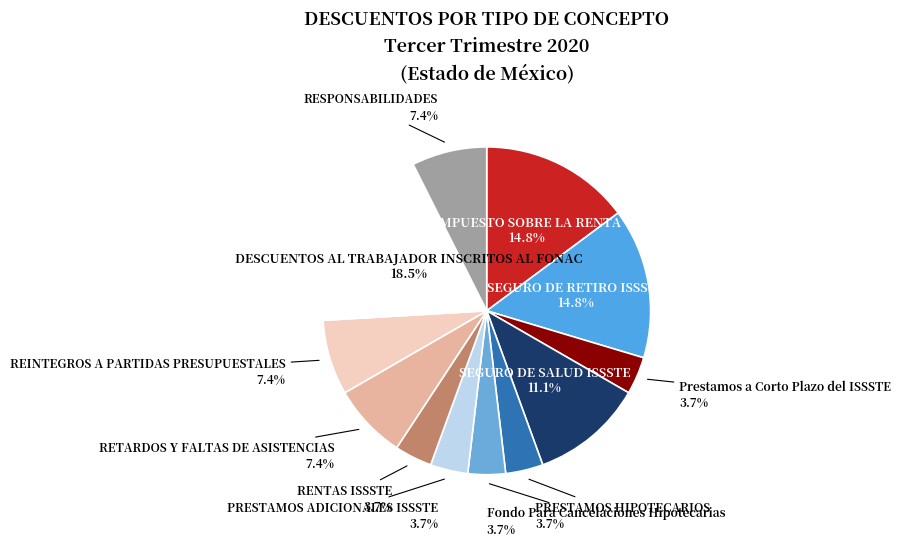

How many segments does this pie chart have?

12